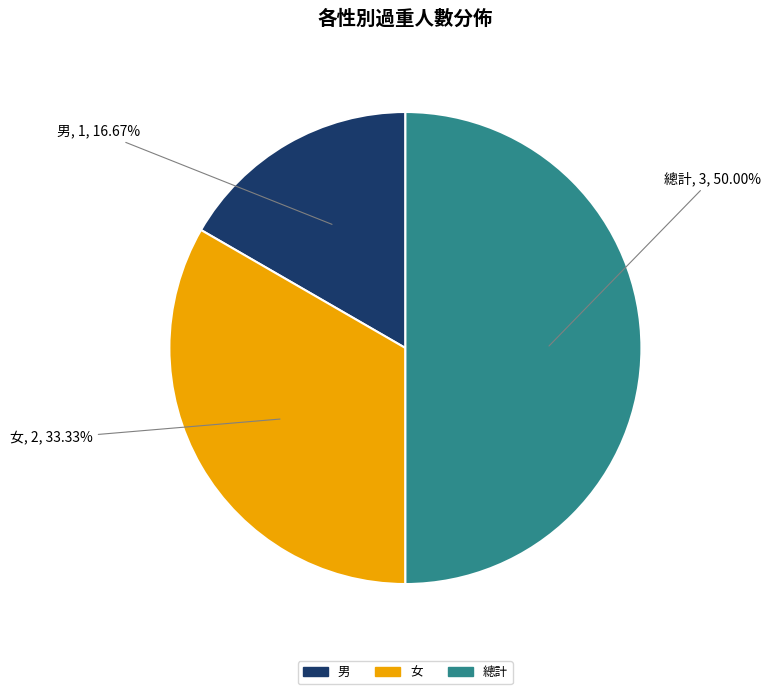

Is 女 the majority of the pie?

No